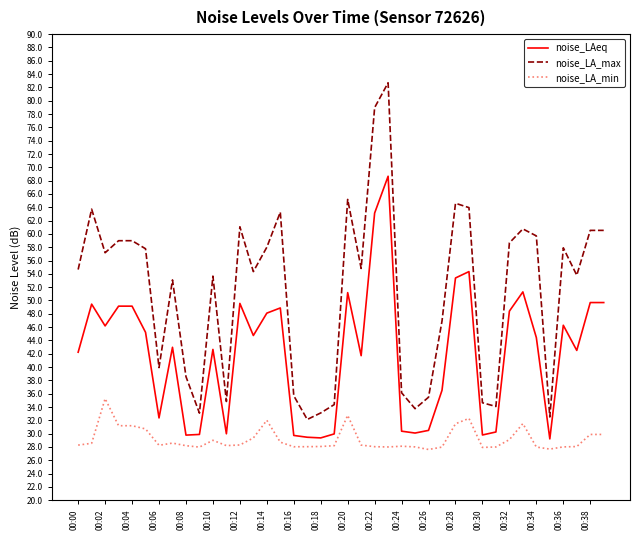

What is the highest value of the noise_LAeq series?

68.7